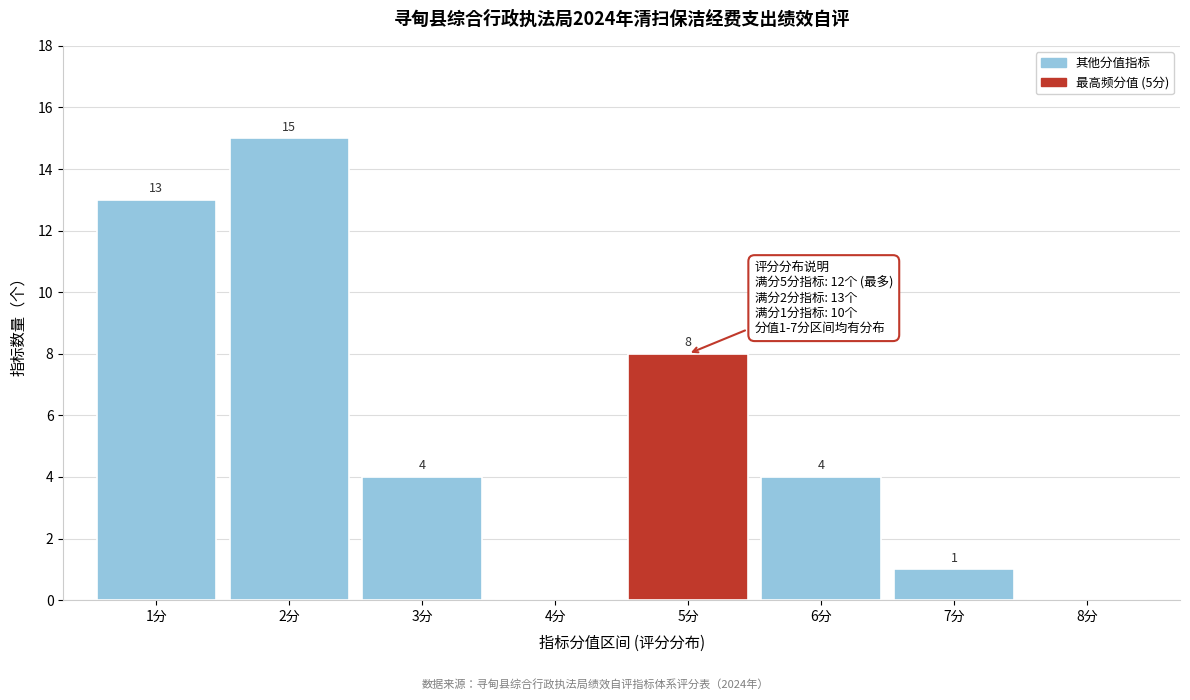

Over which range of the x-axis is the bar tallest?

1.5 to 2.5